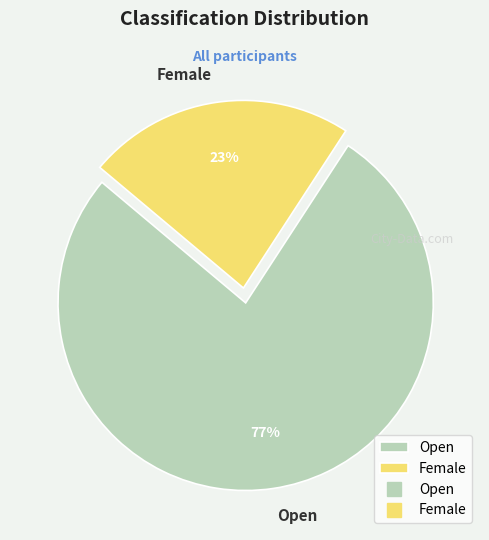

To the nearest percent, what percentage of the pie is Female?

23%